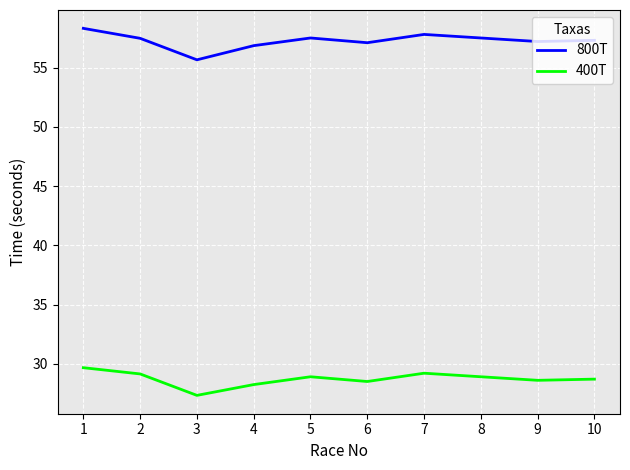

Which series has the largest total across all categories?

800T